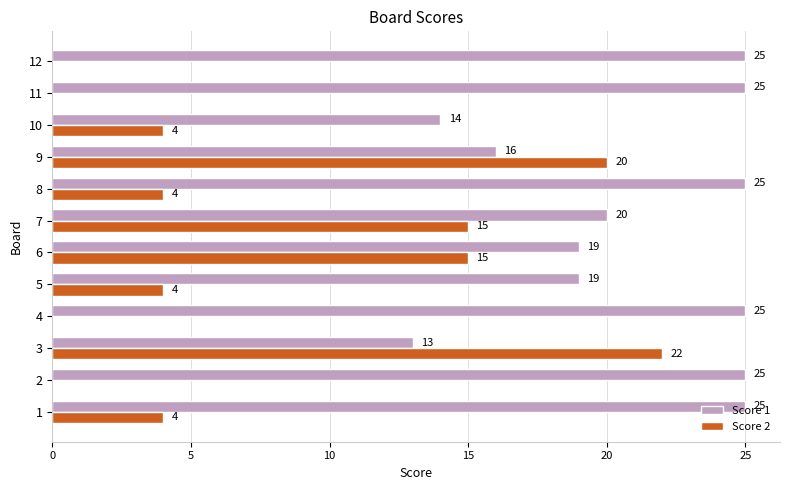

What is the greatest value displayed?

25